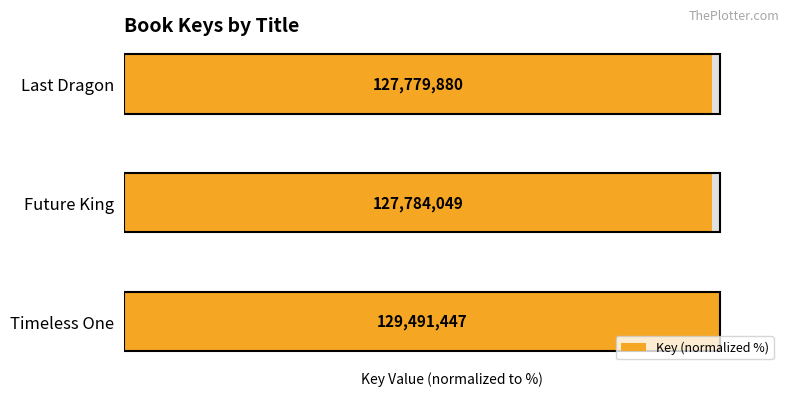

Reading right to left, extract all data points from this chart.

98.7	98.7	100.0